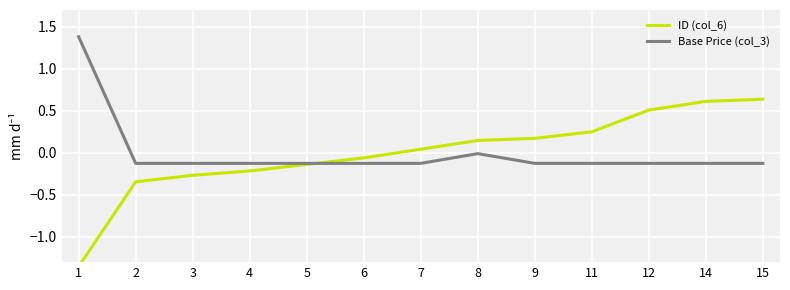

The value of Base Price (col_3) at 12 is -0.2. True or false?

False